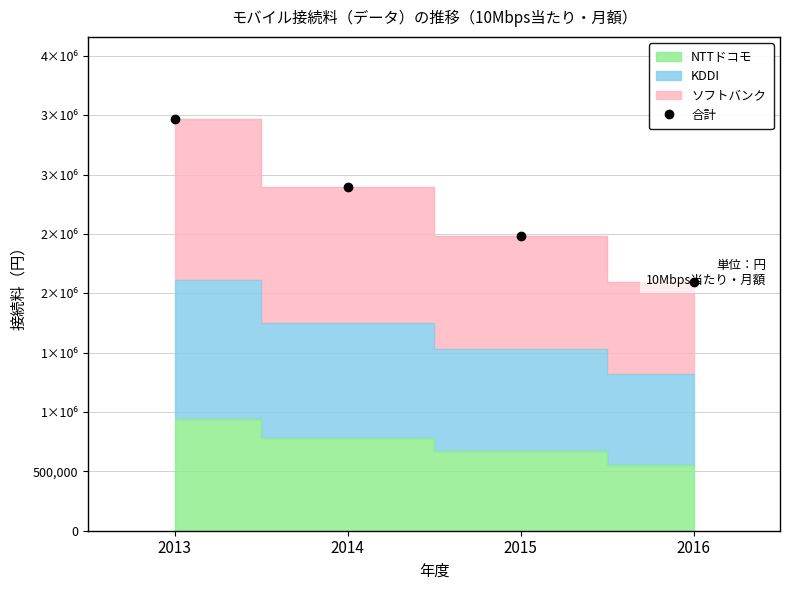

What is the value of the 3rd point from the left?

2481956